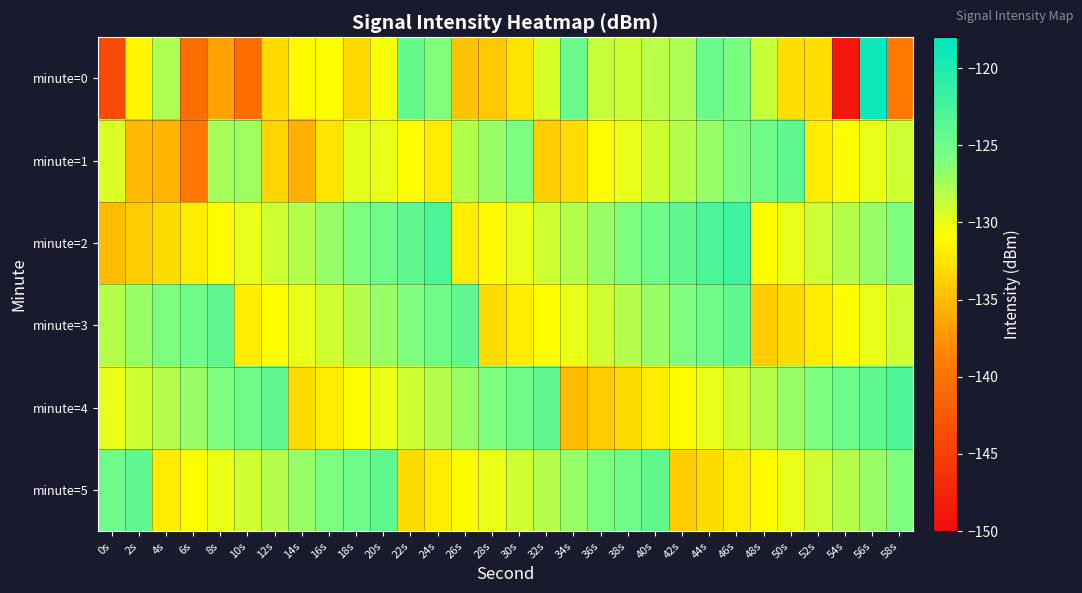

Which category has the highest value across all series?

56s